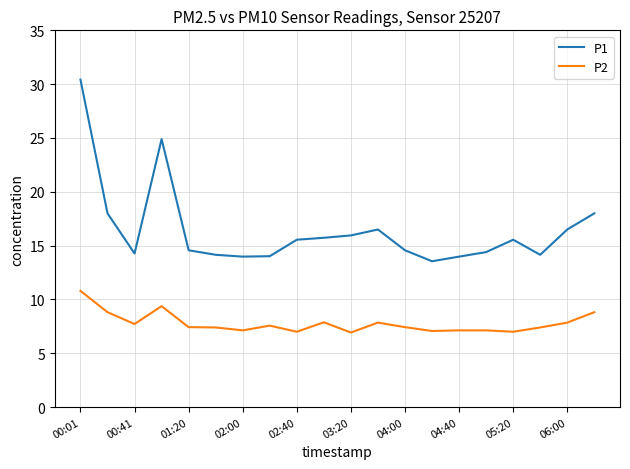

Which series has the largest total across all categories?

P1